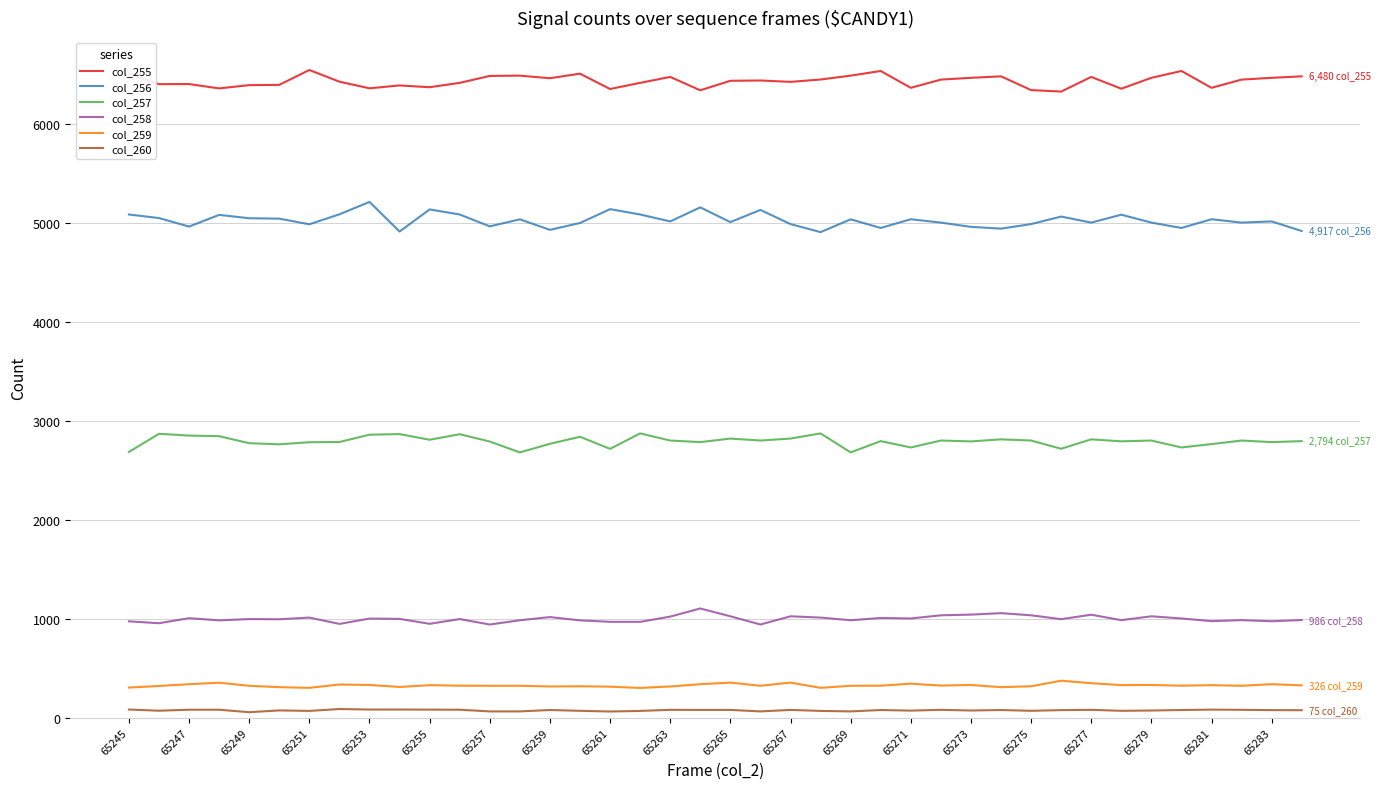

What is the sum of all col_256 values?

200997